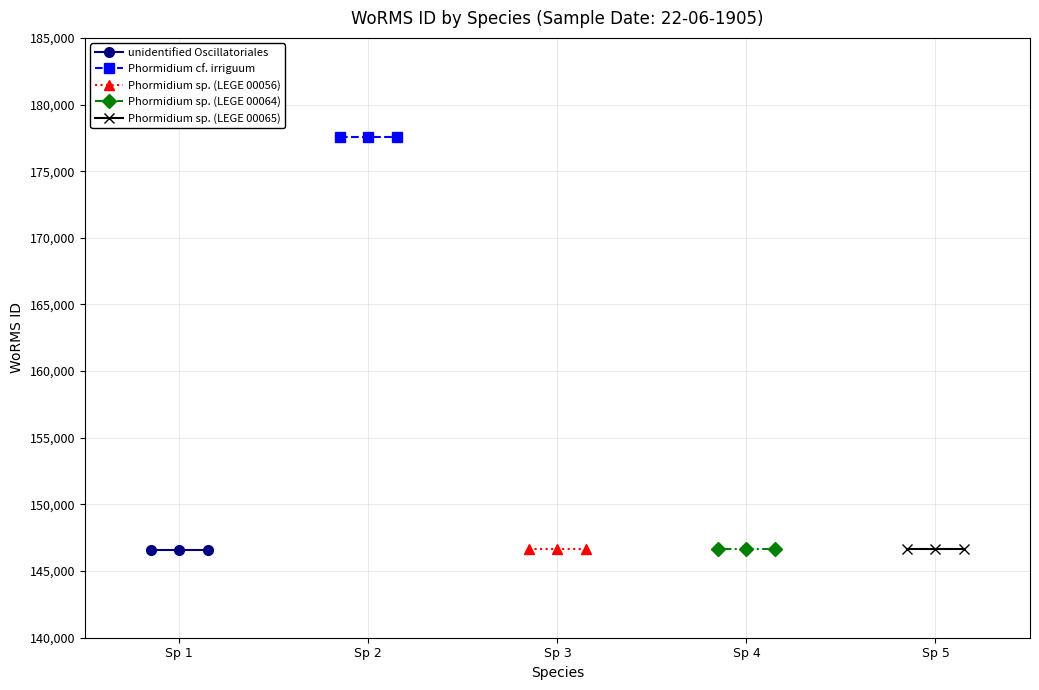

Which series has the widest spread of values?

unidentified Oscillatoriales